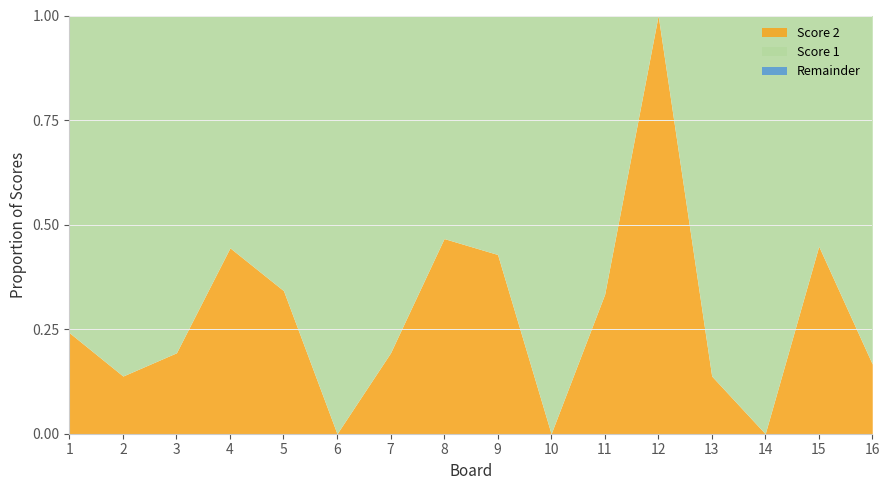

The value of Score 2 at 11 is 0.2. True or false?

False